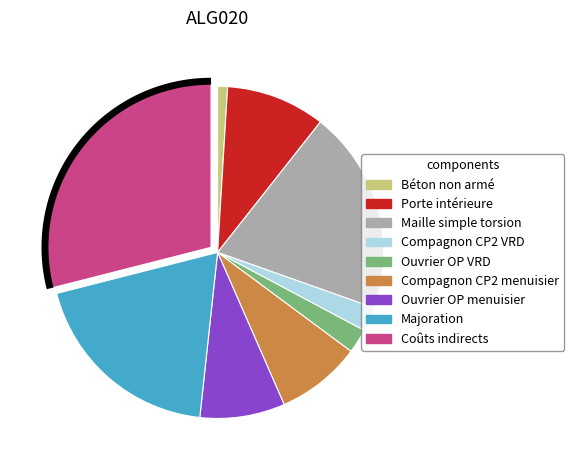

The Compagnon CP2 menuisier slice represents 1% of the pie. True or false?

False